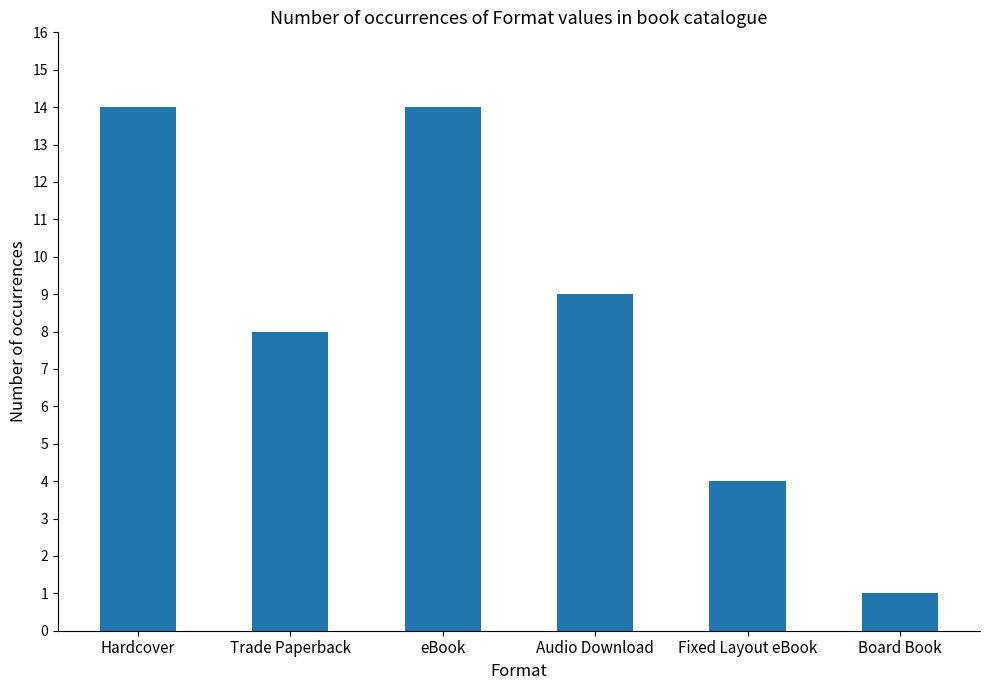

What is the label of the 1st bar from the right?

Board Book